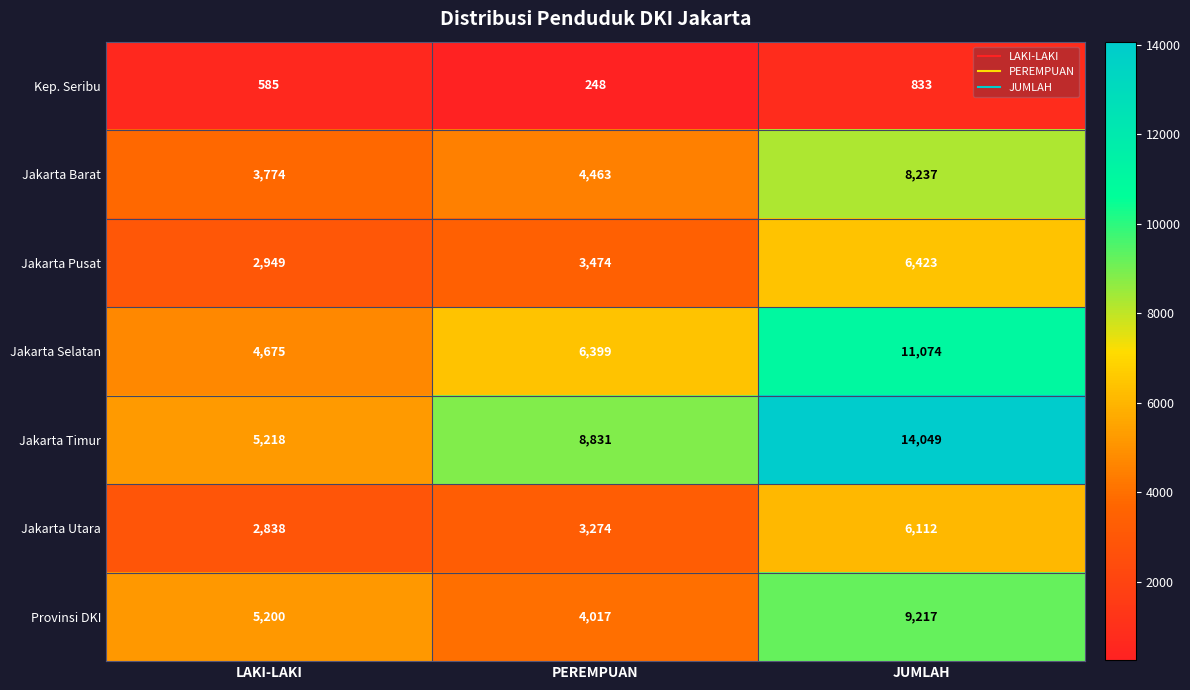

Reading left to right, list all the values displayed in this chart.

Kep. Seribu: LAKI-LAKI=585	PEREMPUAN=248	JUMLAH=833
Jakarta Barat: LAKI-LAKI=3774	PEREMPUAN=4463	JUMLAH=8237
Jakarta Pusat: LAKI-LAKI=2949	PEREMPUAN=3474	JUMLAH=6423
Jakarta Selatan: LAKI-LAKI=4675	PEREMPUAN=6399	JUMLAH=11074
Jakarta Timur: LAKI-LAKI=5218	PEREMPUAN=8831	JUMLAH=14049
Jakarta Utara: LAKI-LAKI=2838	PEREMPUAN=3274	JUMLAH=6112
Provinsi DKI: LAKI-LAKI=5200	PEREMPUAN=4017	JUMLAH=9217